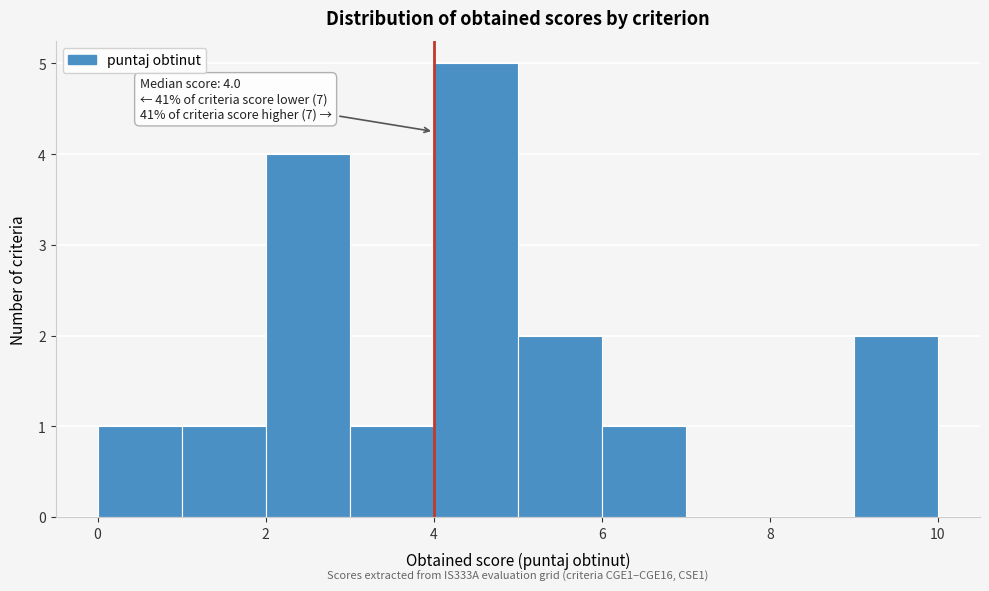

Over which range of the x-axis is the bar tallest?

4 to 5